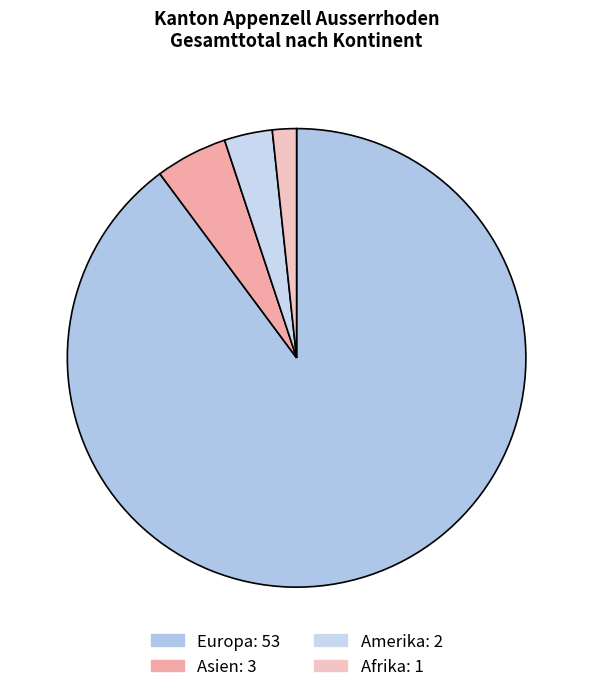

True or false: Amerika accounts for 15% of the total.

False